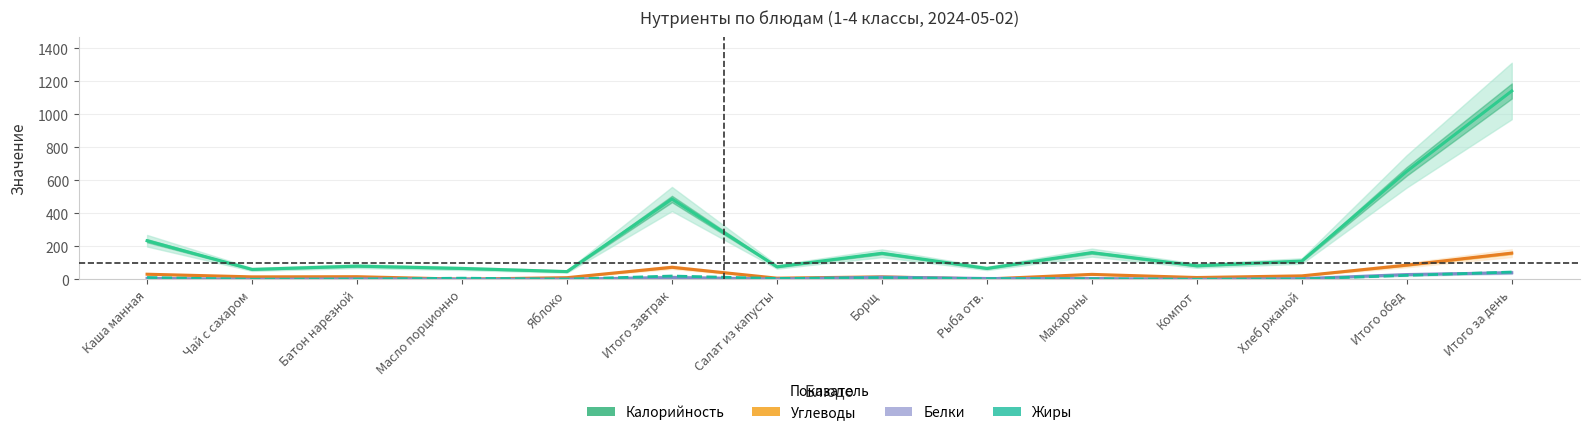

What position from the right is Салат из капусты?

8